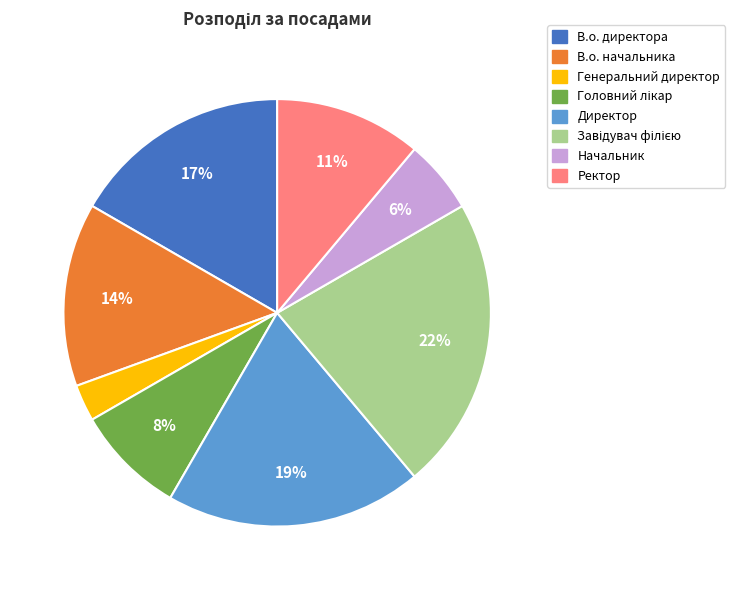

What percentage is the Начальник slice, to the nearest percent?

6%